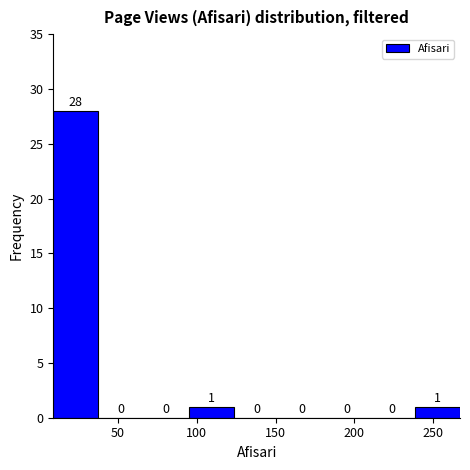

Which range on the x-axis has the tallest bar?

10 to 40